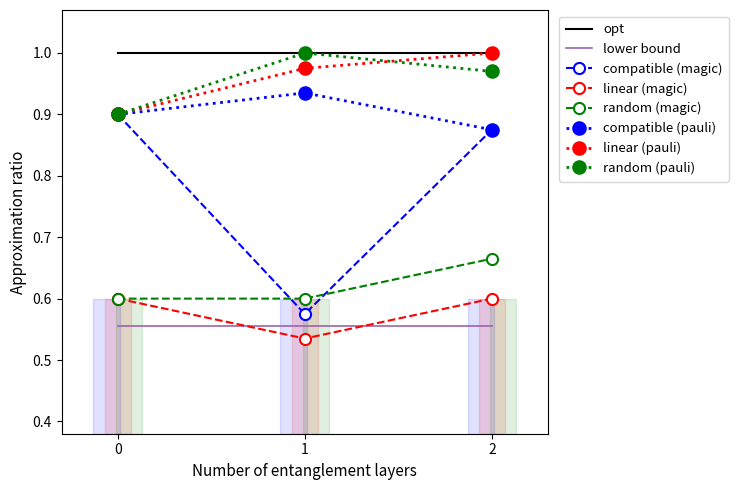

List the labels in order of random (magic) value, smallest first.

0, 1, 2